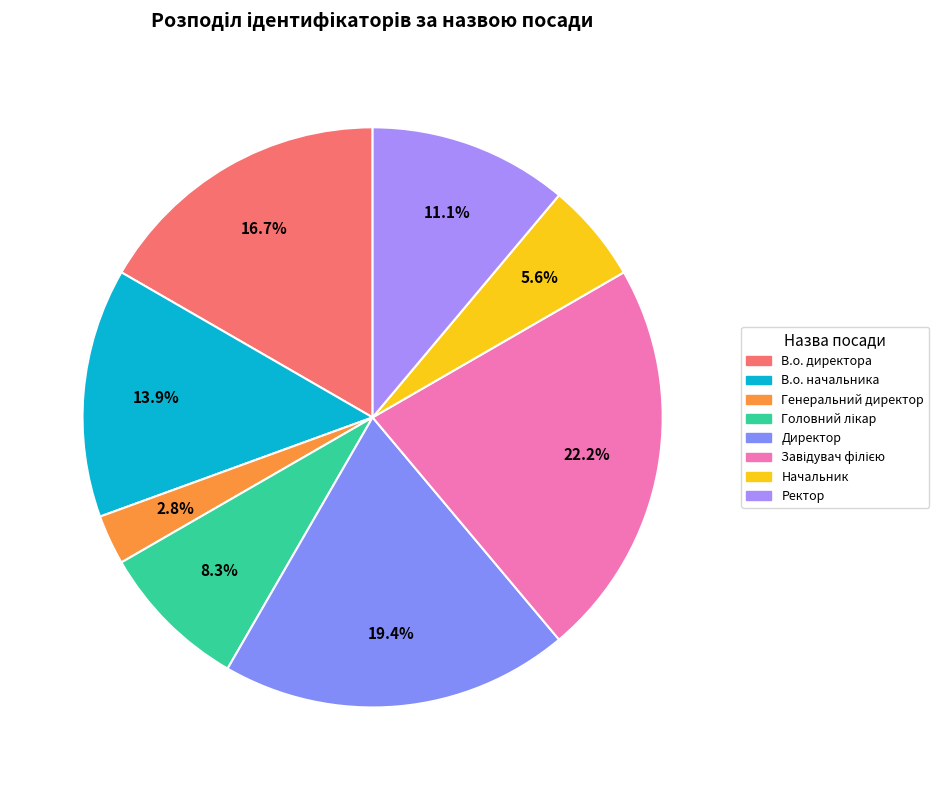

The В.о. директора slice represents 17% of the pie. True or false?

True